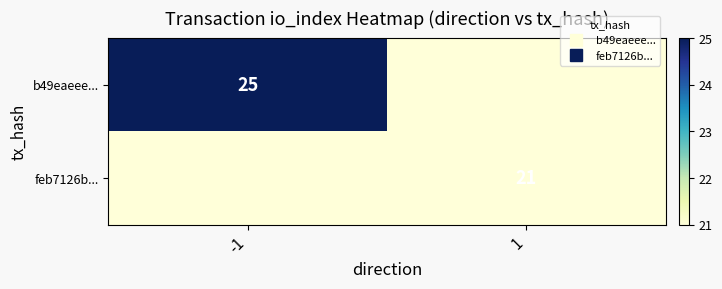

Between -1 and 1, which is larger?

-1